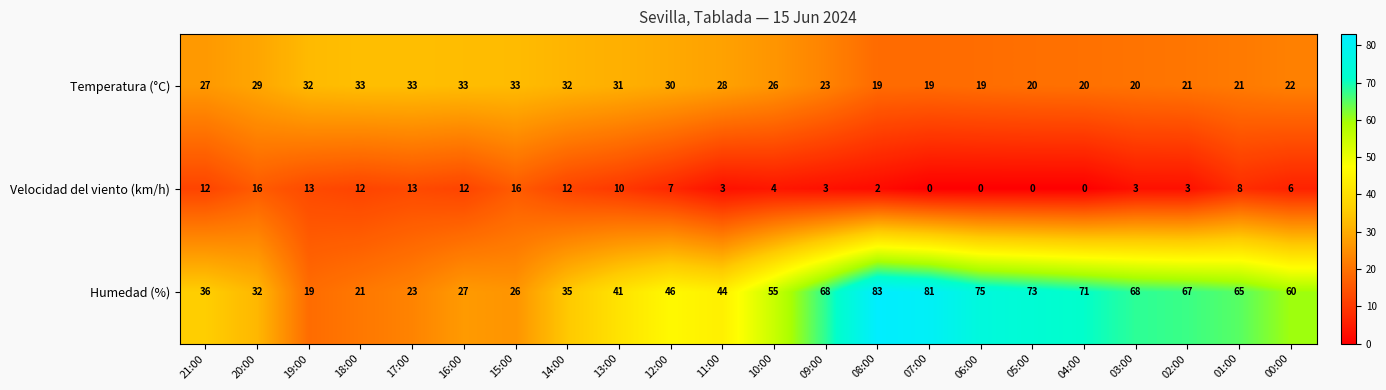

What is the difference between the maximum and second lowest values in the Velocidad del viento (km/h) series?

16